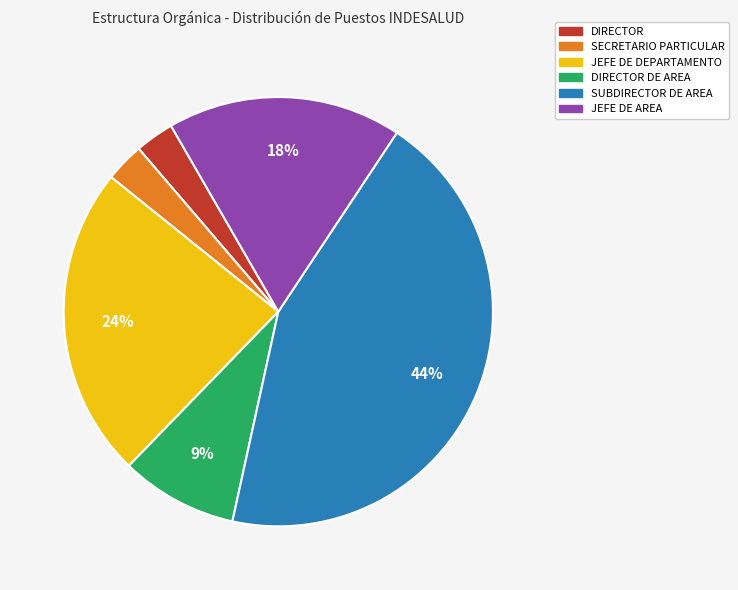

To the nearest percent, what is the difference between the largest and smallest slice percentages?

41%